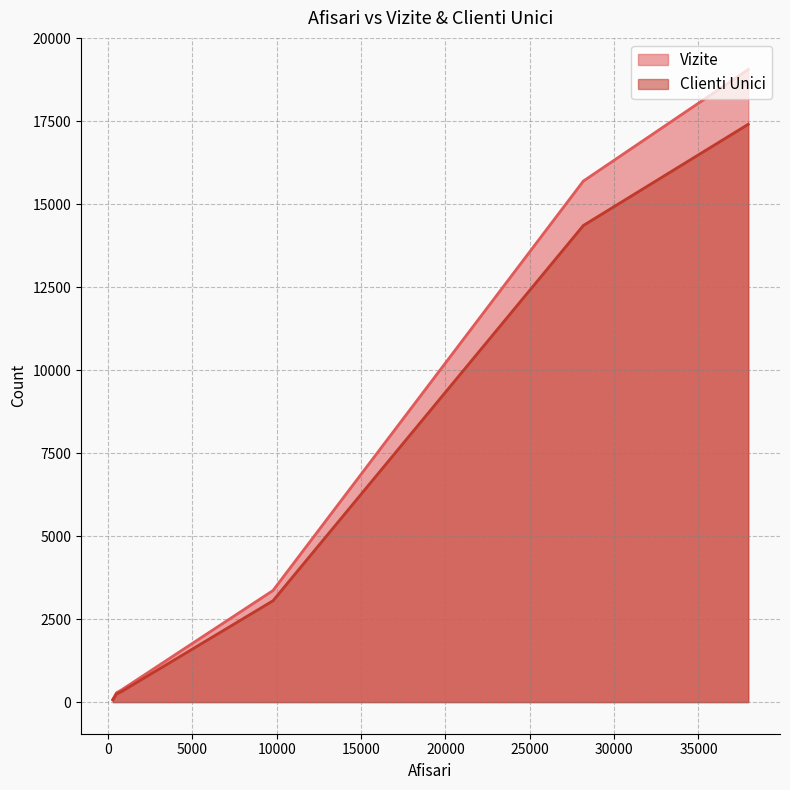

Reading left to right, what are all the values shown in this chart?

Vizite: 37948=19054	9776=3361	28172=15693	779=361	280=79	499=282
Clienti Unici: 37948=17405	9776=3053	28172=14356	779=312	280=67	499=245